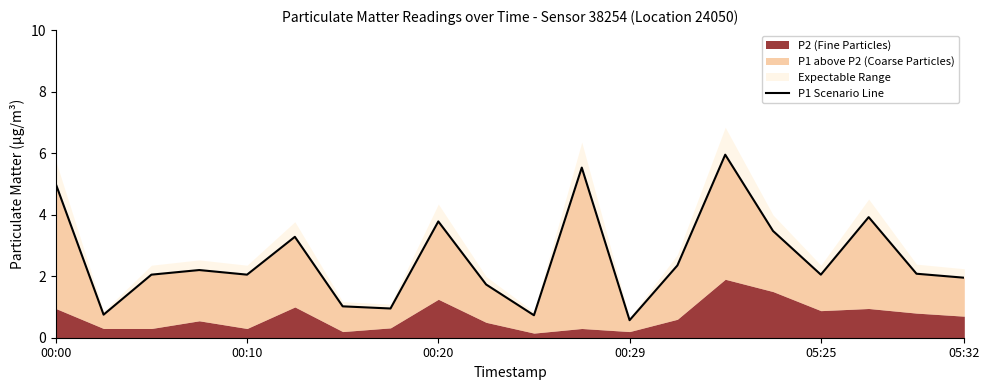

Does the chart have visible grid lines?

No